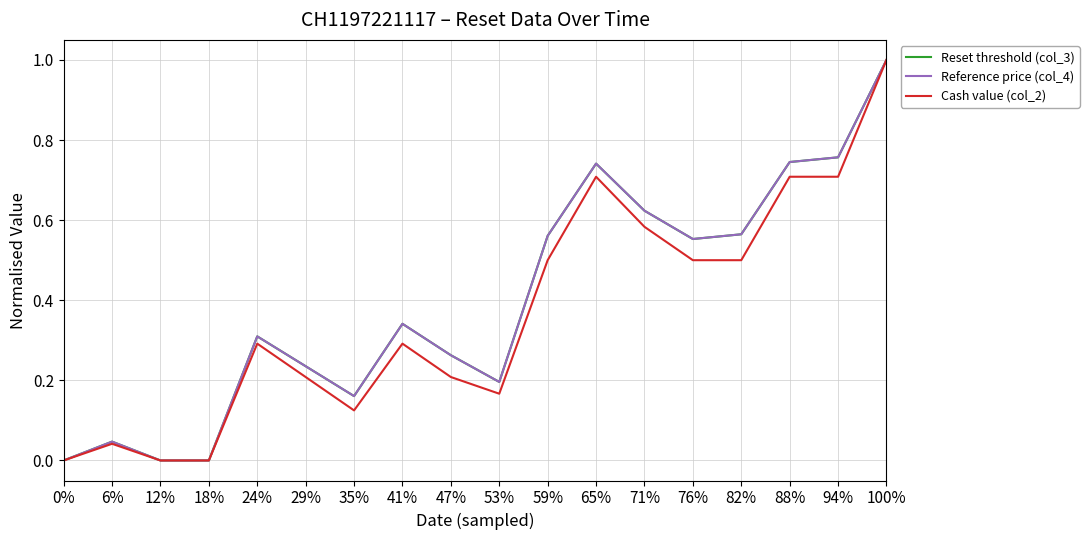

Is the value of Reference price (col_4) at 59% greater than the value of Reset threshold (col_3) at 6%?

Yes